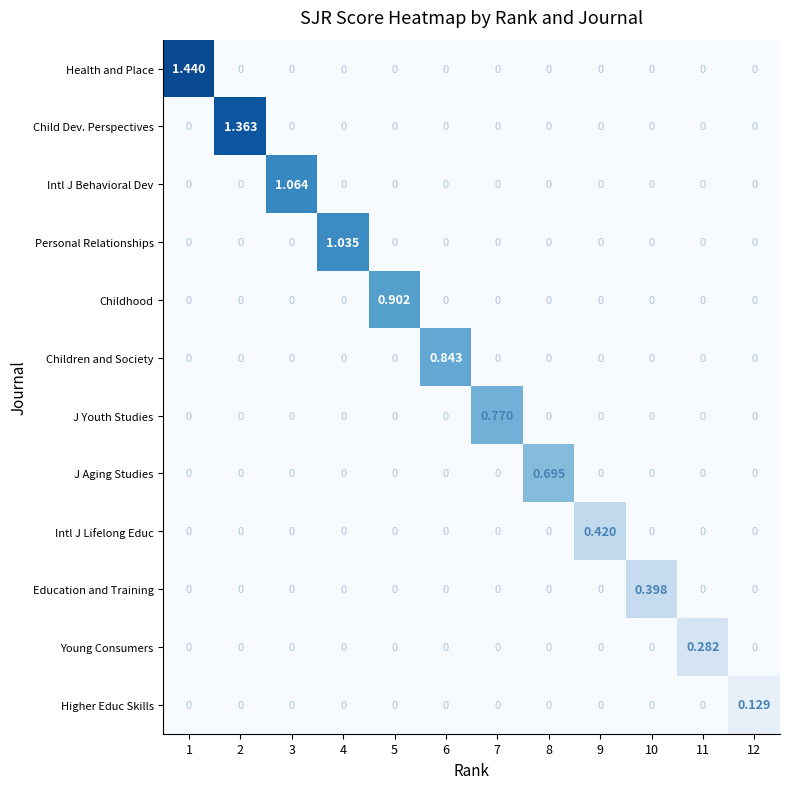

Which series has the largest total across all categories?

Health and Place